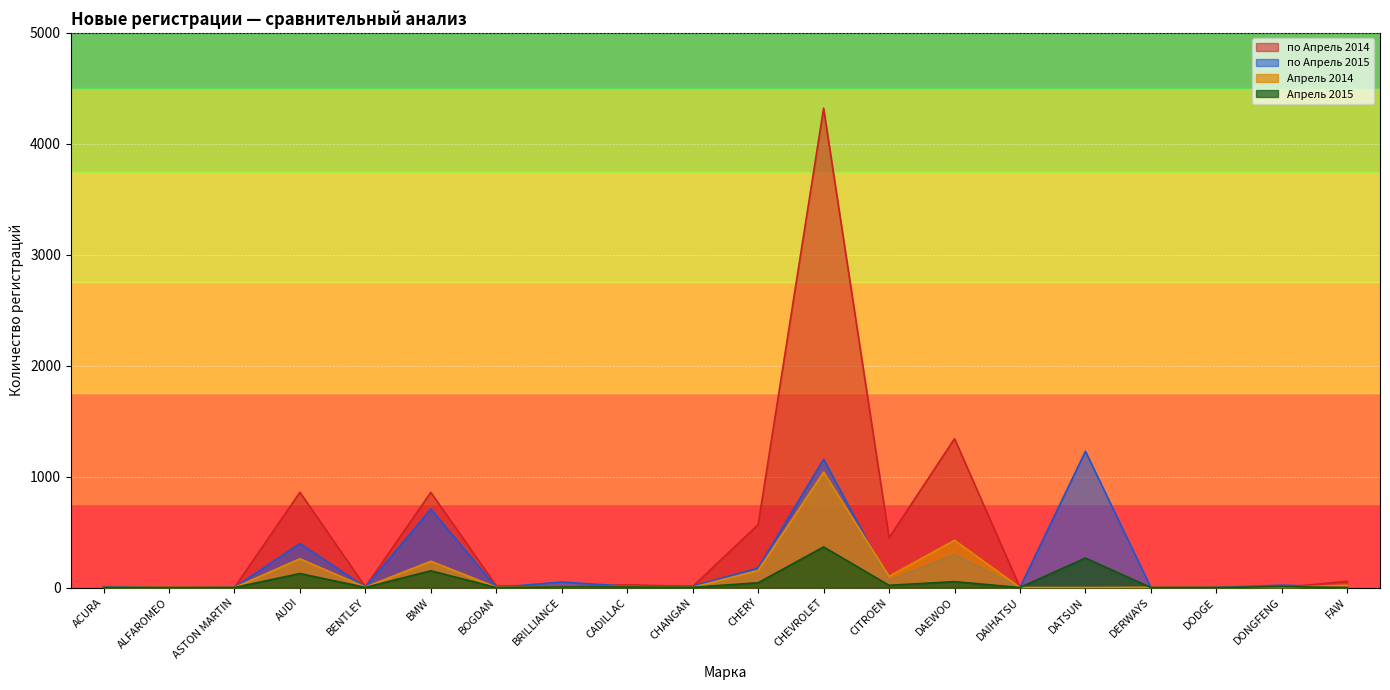

What position from the left is CHEVROLET?

12